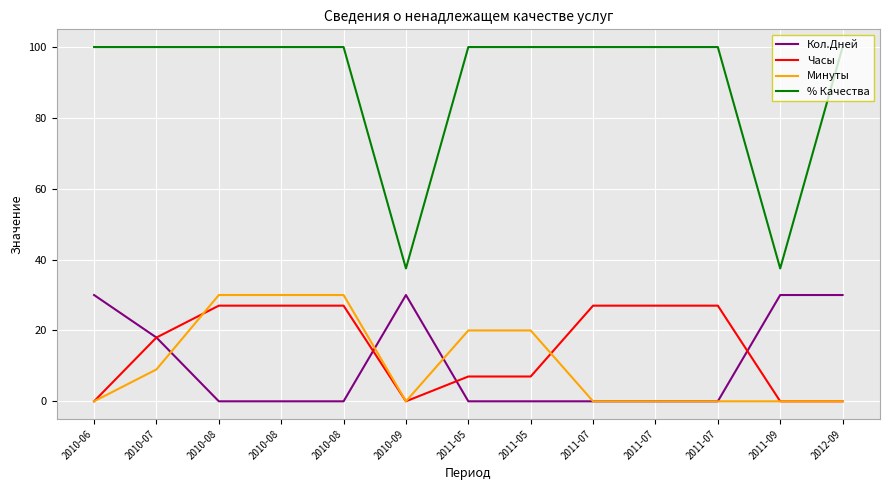

At how many categories does at least one series exceed 68?

11